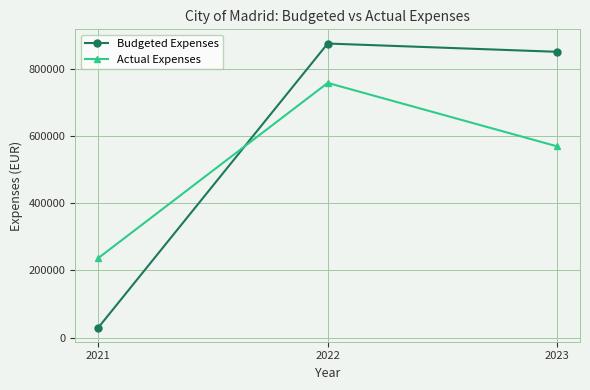

What is the total value across all series at 2021?

267112.3